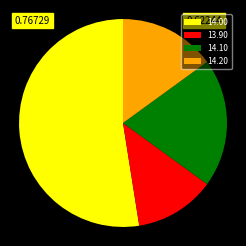

Rank the categories by value from lowest to highest.

13.90, 14.20, 14.10, 14.00